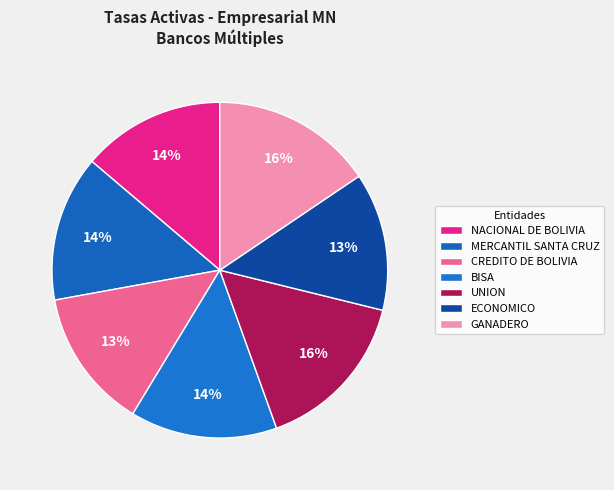

Do UNION and CREDITO DE BOLIVIA together represent more than half of the pie?

No